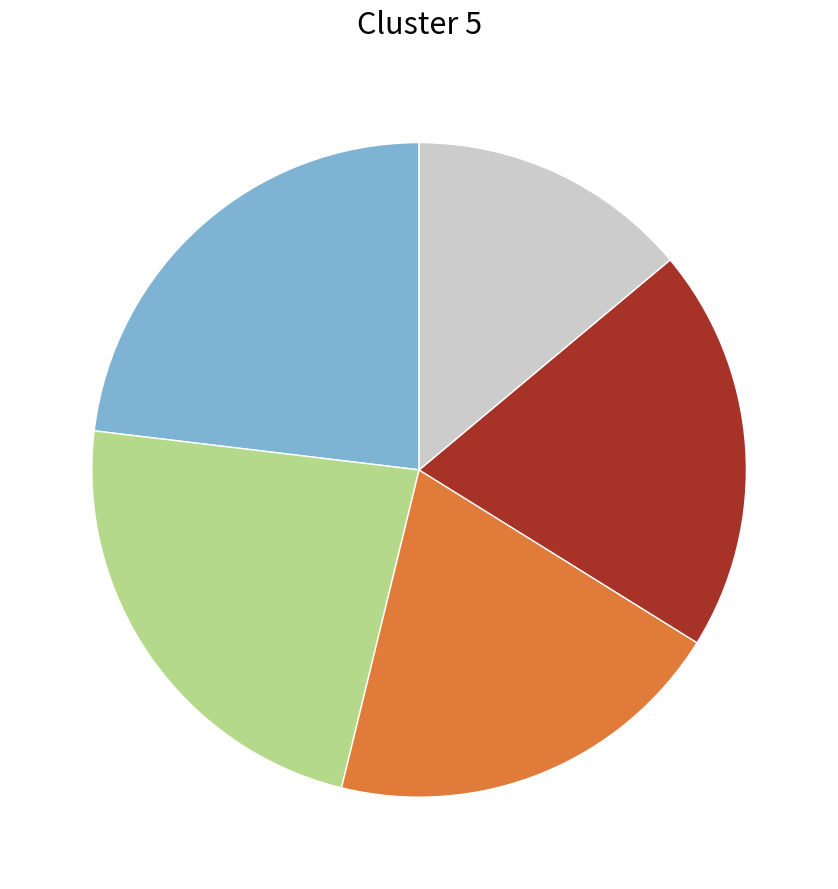

Is there any slice that represents more than half of the pie?

No